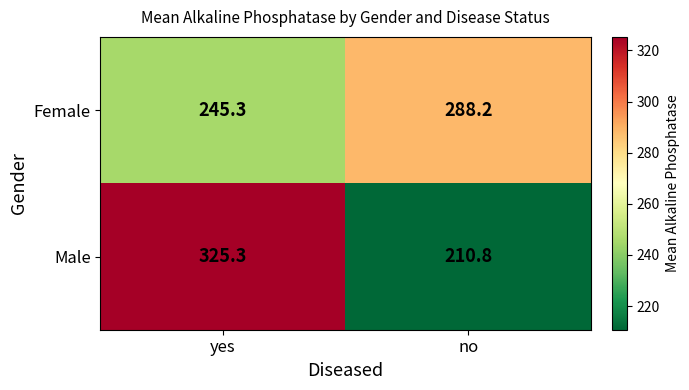

What value does the Female series have at no?

288.2